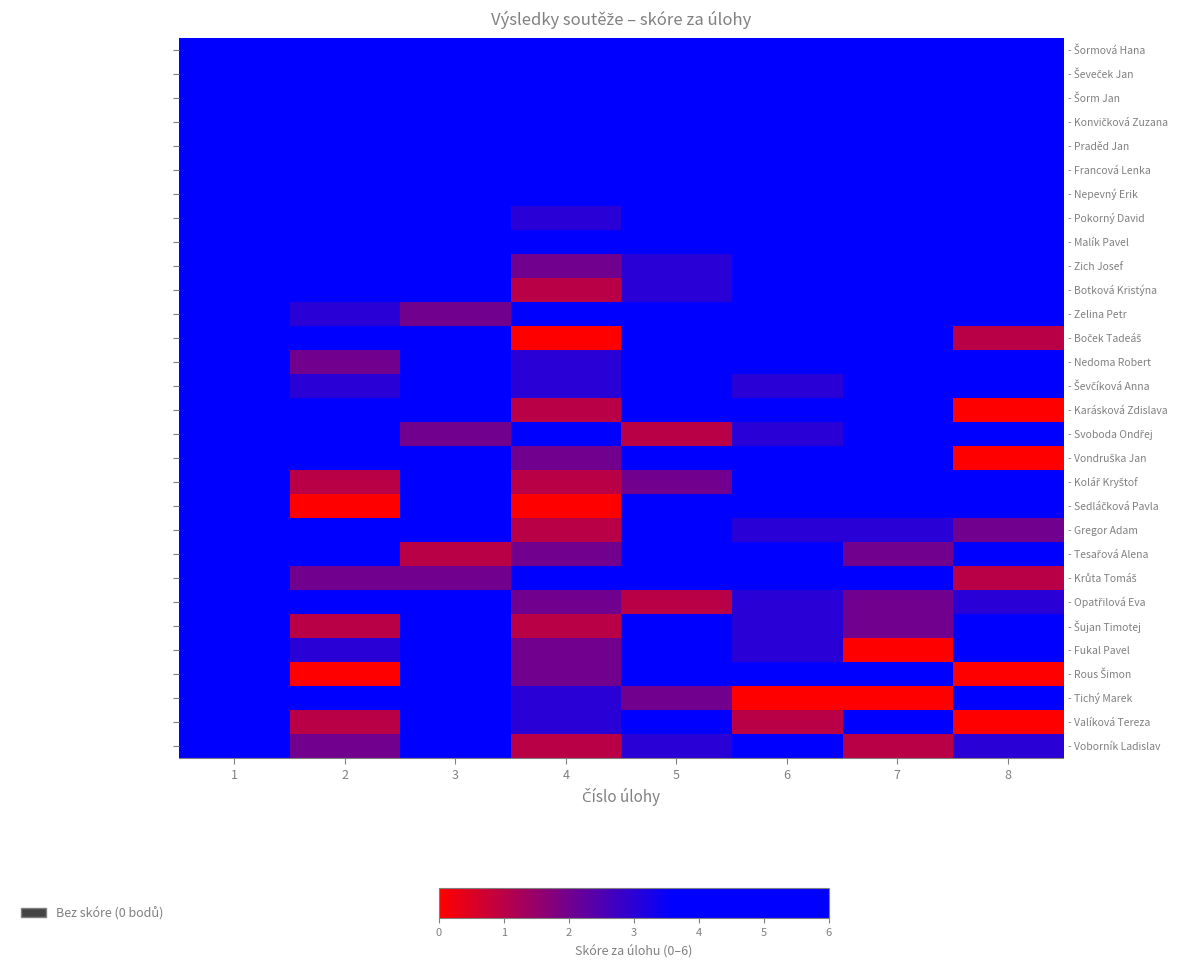

At which category is the sum across all series the highest?

1